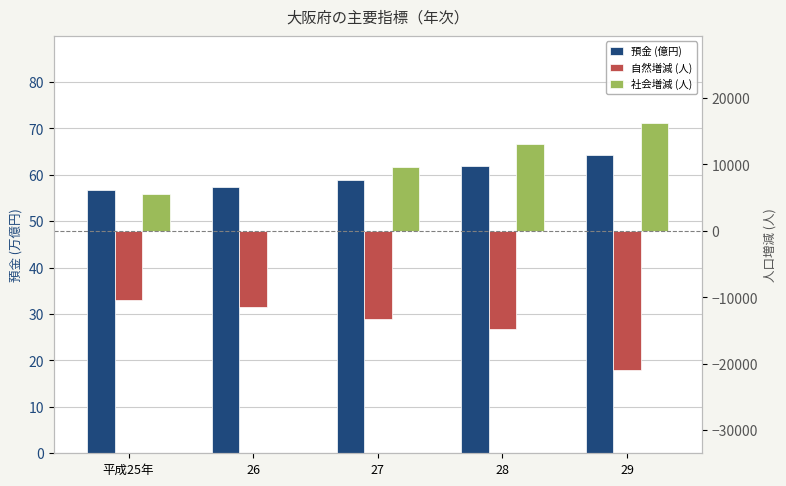

How many data points in 預金 (億円) are less than 58?

2